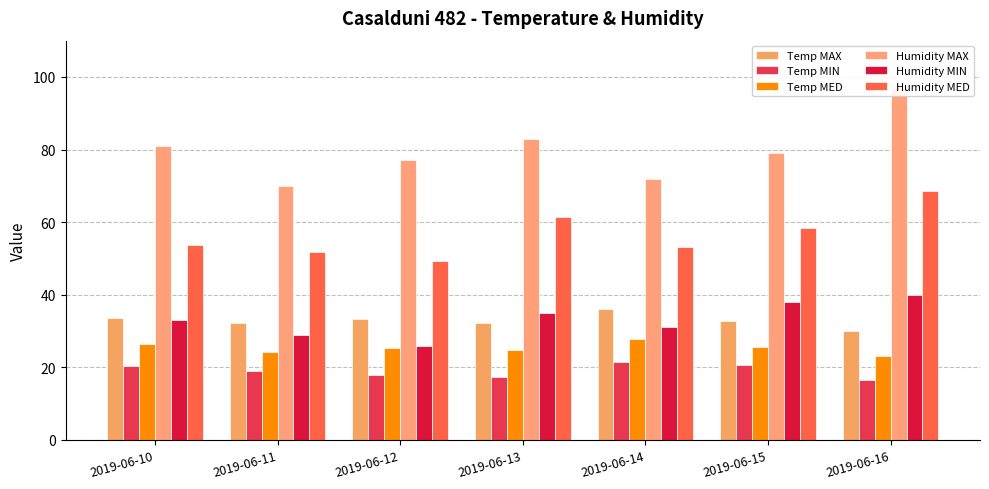

What is the sum of all Humidity MAX values?

559.0